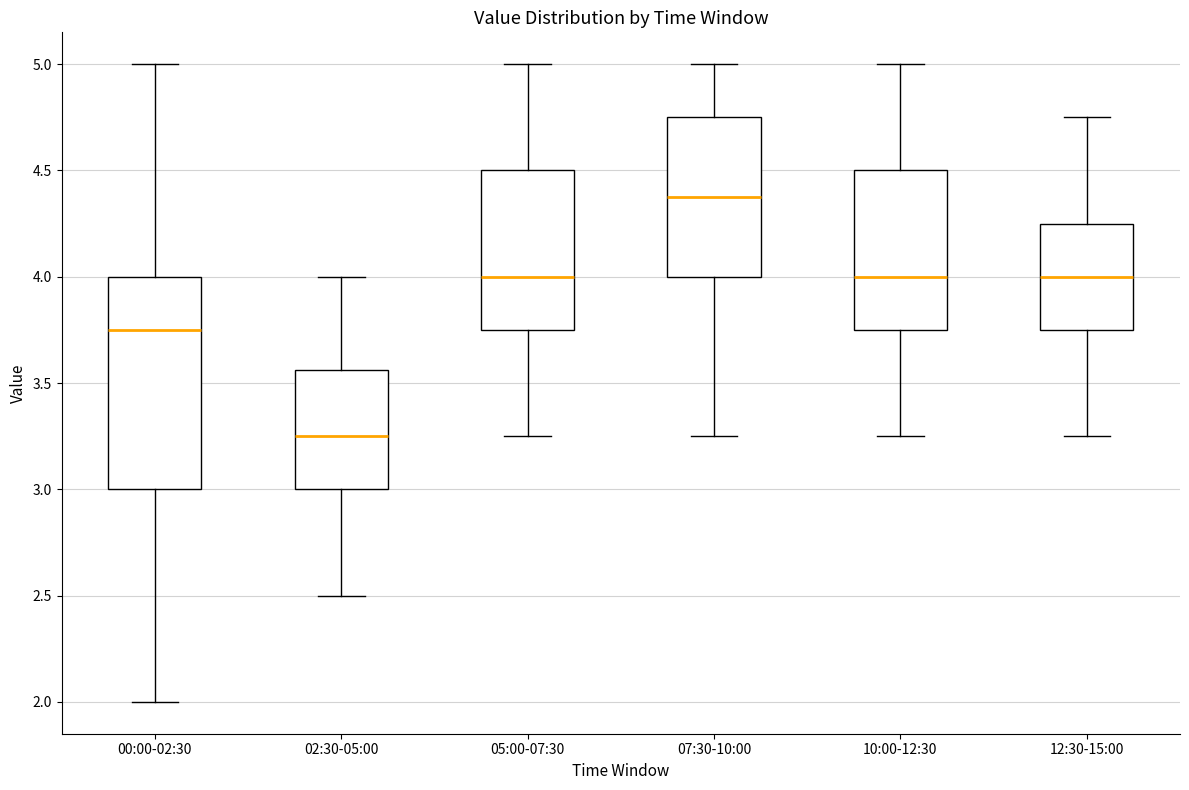

Reading left to right, read every box against the y-axis: the position of its median line, the range the box covers, and the ends of its whiskers. The values are not printed on the chart, so give them approximately, as read against the axis.

00:00-02:30: median 3.75, box 3.00 to 4.00, whiskers 2.00 to 5.00
02:30-05:00: median 3.25, box 3.00 to 3.55, whiskers 2.50 to 4.00
05:00-07:30: median 4.00, box 3.75 to 4.50, whiskers 3.25 to 5.00
07:30-10:00: median 4.40, box 4.00 to 4.75, whiskers 3.25 to 5.00
10:00-12:30: median 4.00, box 3.75 to 4.50, whiskers 3.25 to 5.00
12:30-15:00: median 4.00, box 3.75 to 4.25, whiskers 3.25 to 4.75